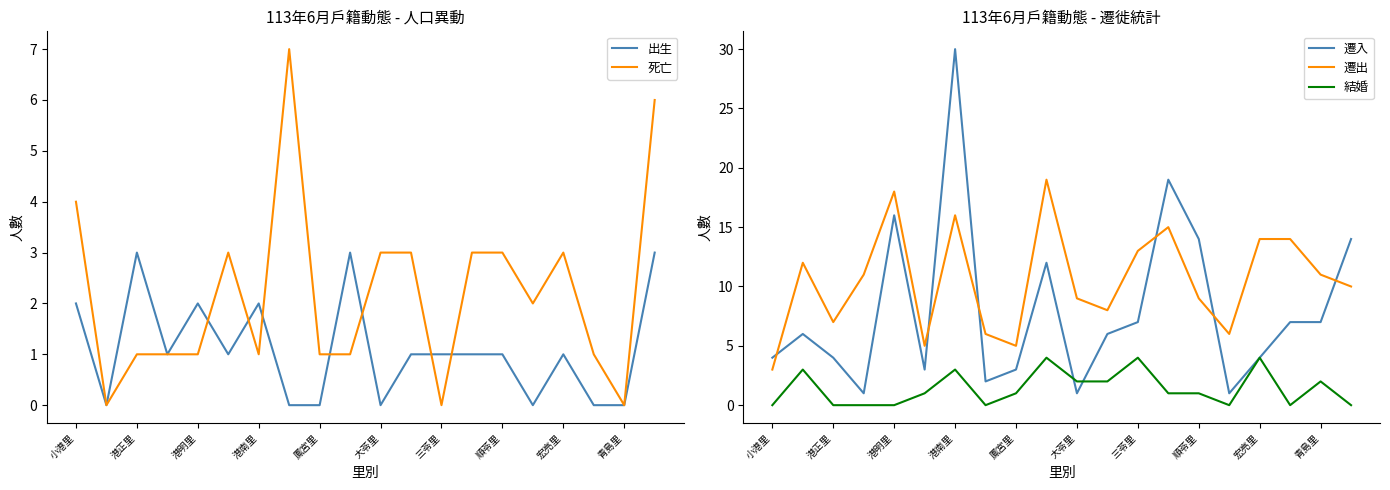

True or false: 出生 and 遷入 cross at least once.

False